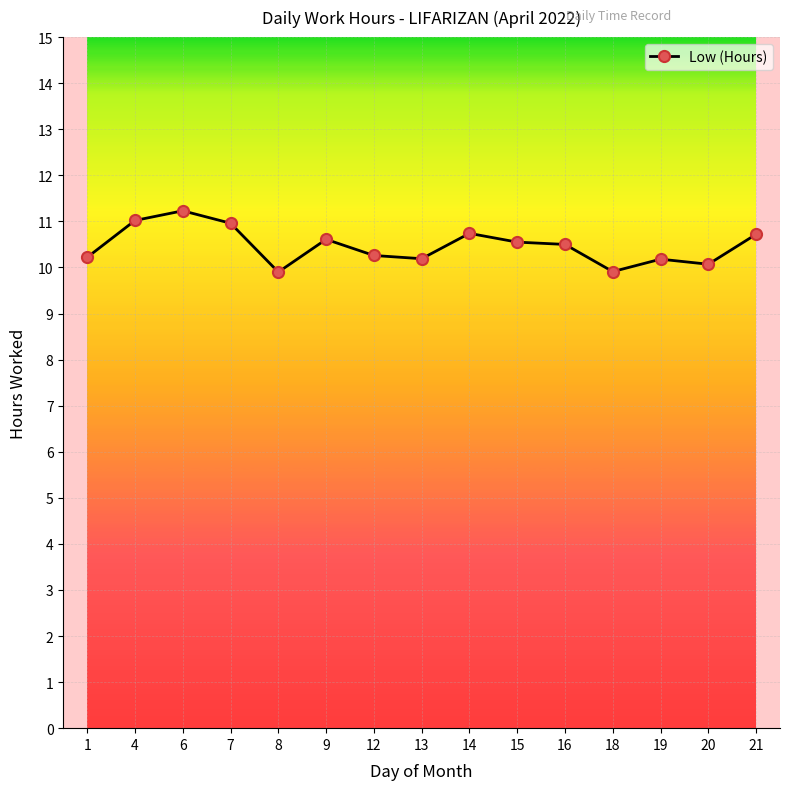

What is the average value?

10.5